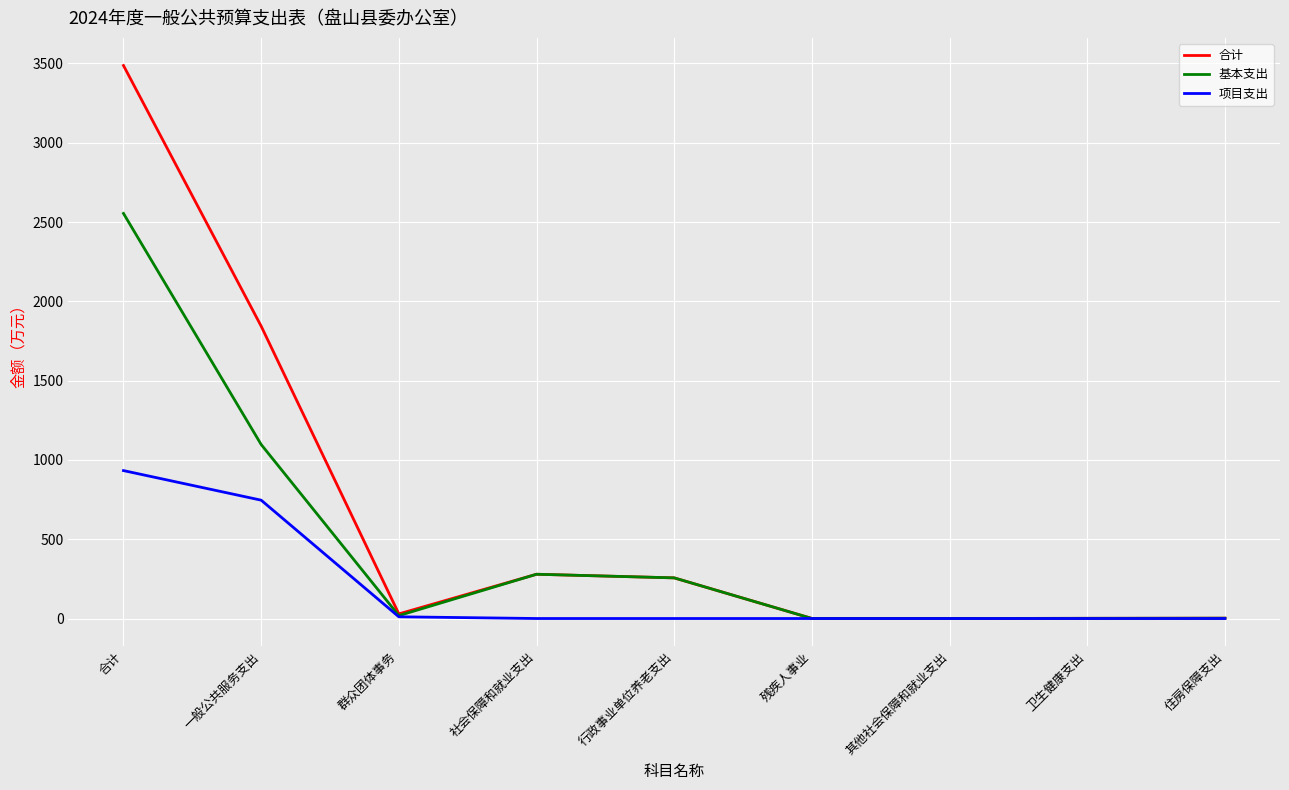

Which series has the widest spread of values?

合计